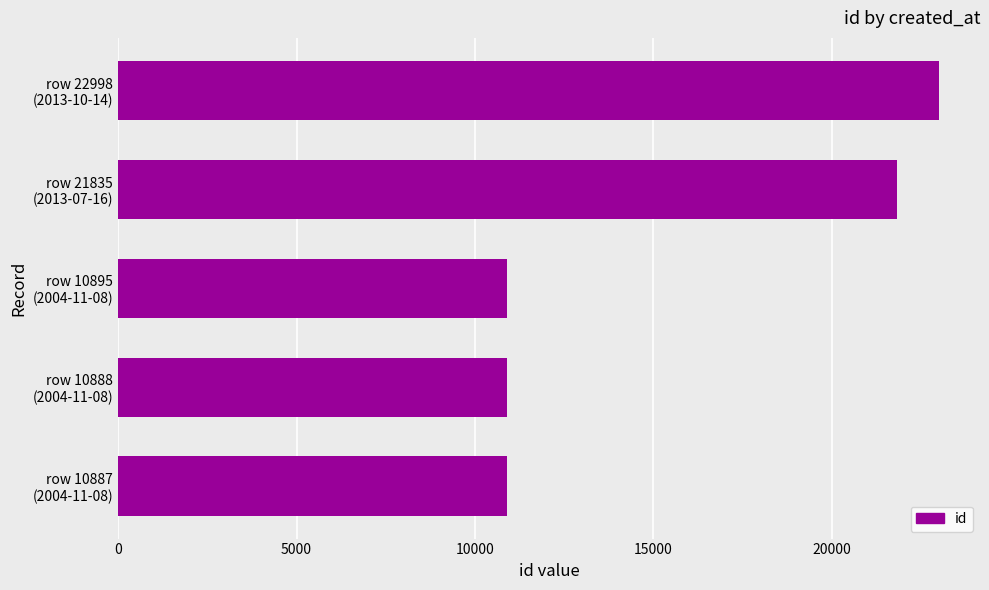

What is the sum of all values?

77503